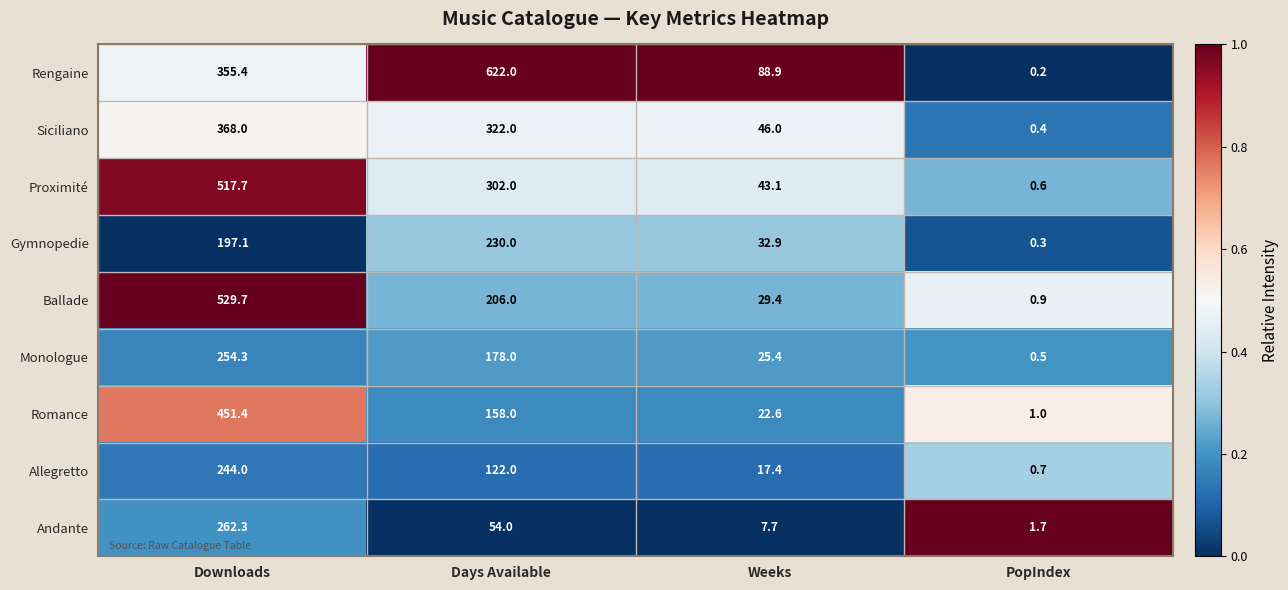

What is the maximum value shown in the chart?

622.0